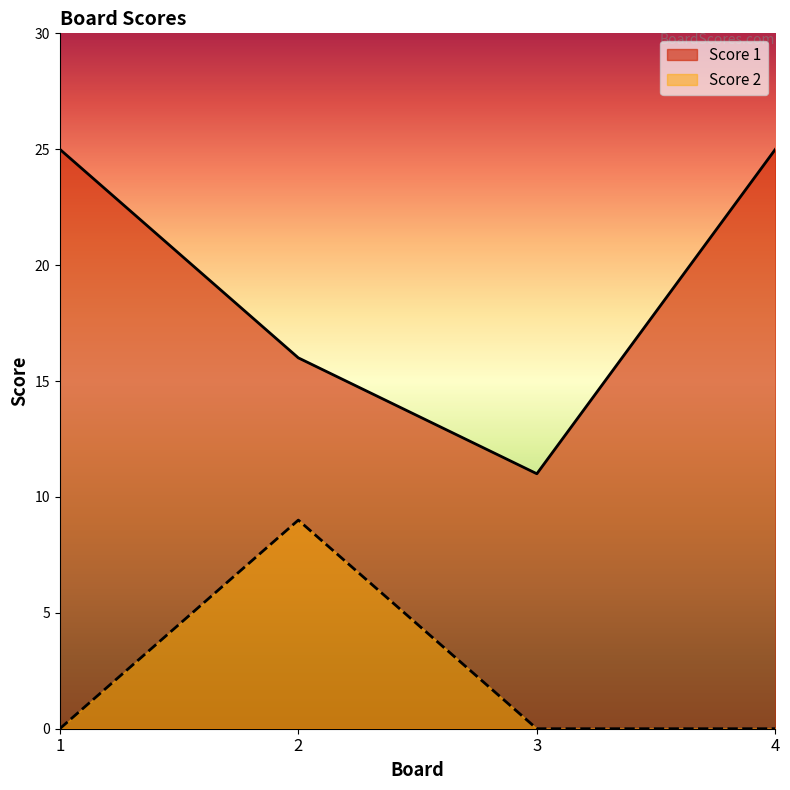

List the series in order of their peak value, highest first.

Score 1, Score 2